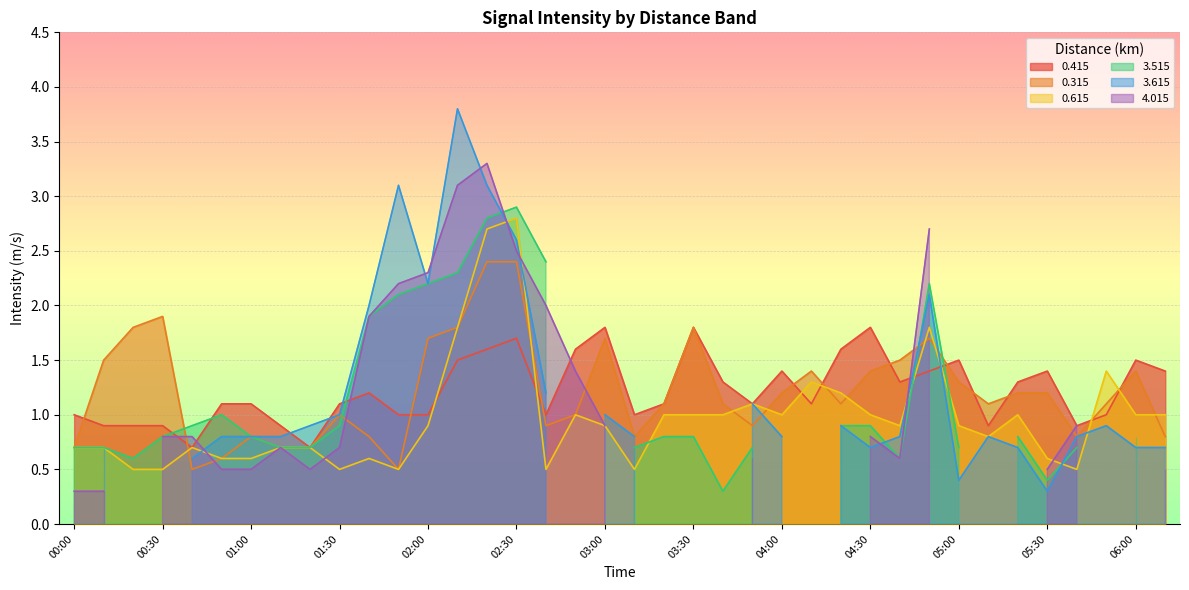

What is the maximum value for 0.615?

2.8